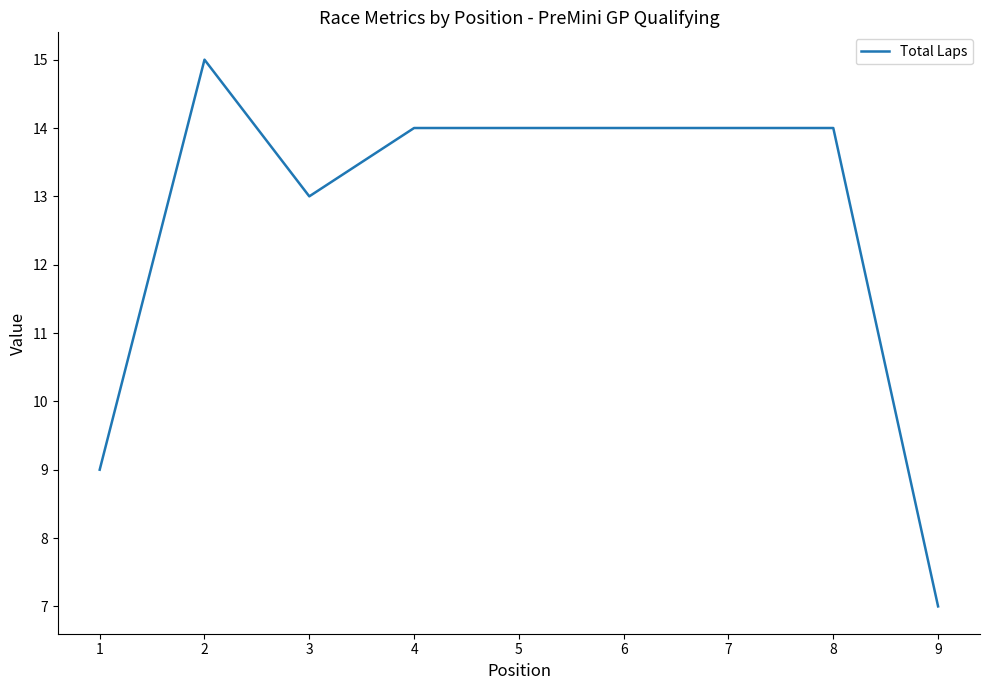

Does the chart have visible grid lines?

No